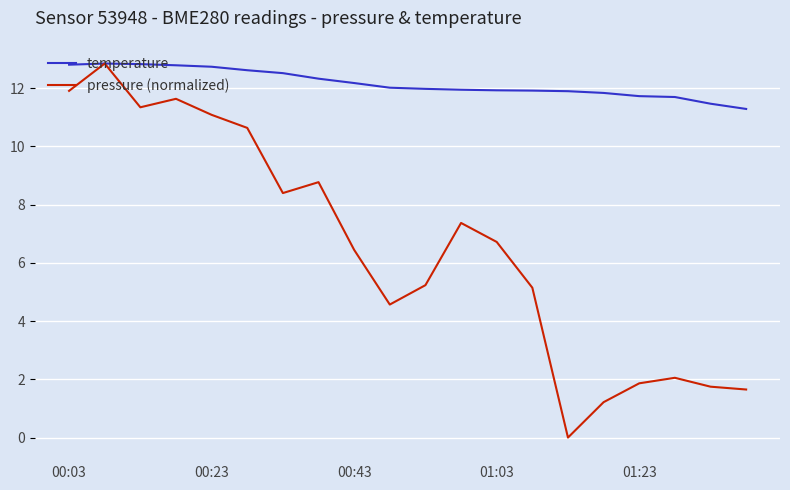

Rank the series by their average value, from lowest to highest.

pressure (normalized), temperature